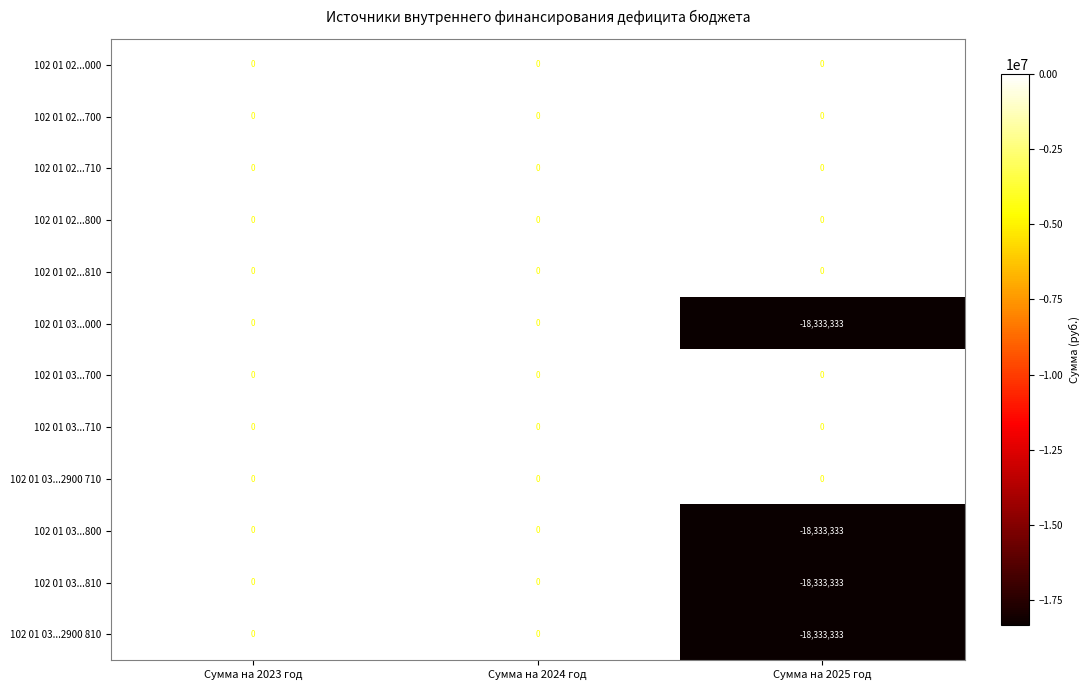

Is the value of 102 01 02...800 at Сумма на 2024 год greater than the value of 102 01 03...000 at Сумма на 2025 год?

Yes